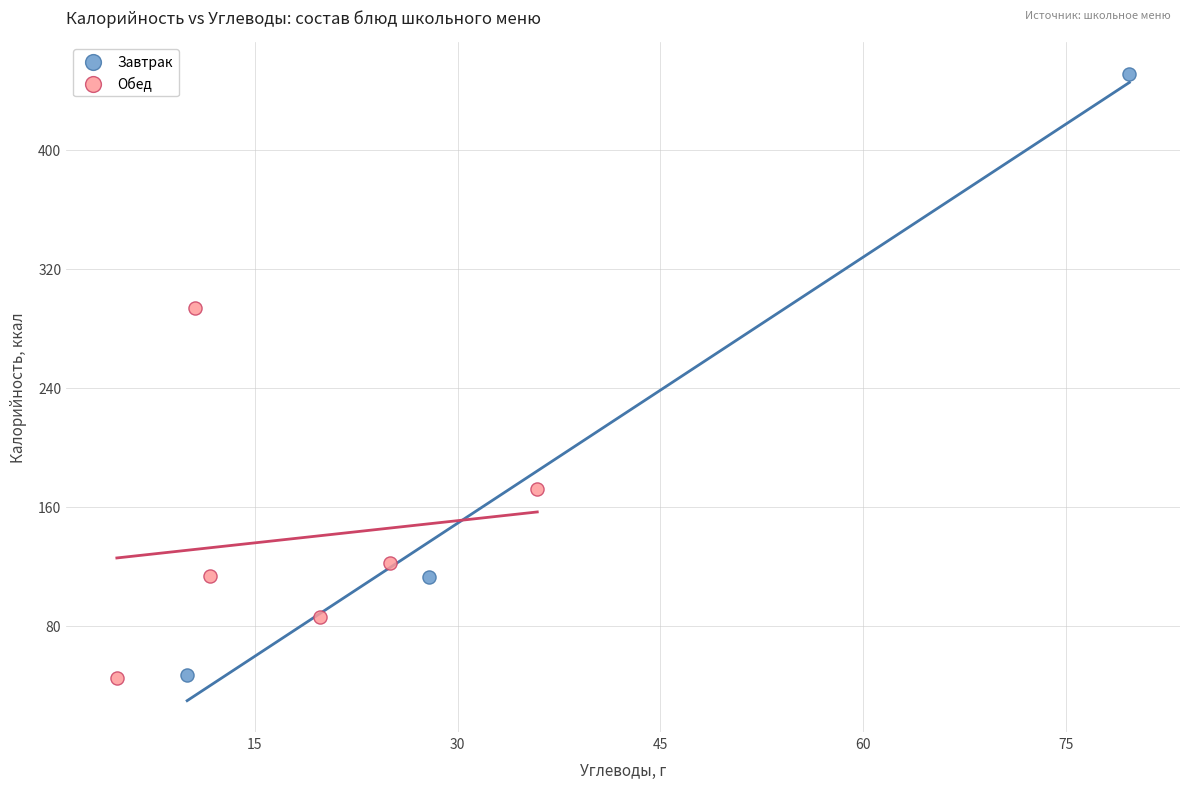

What are all the series names shown in the legend?

Завтрак, Обед